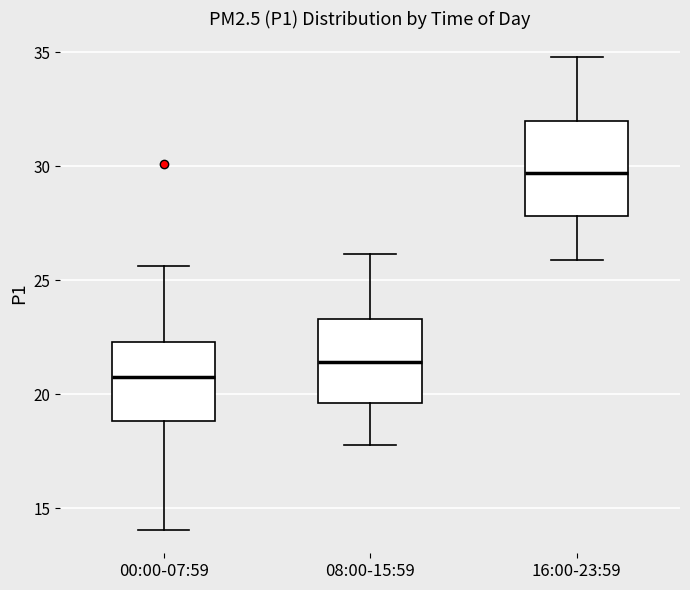

Reading left to right, transcribe this box plot: for each box, give where its median line is, the range the box spans, and where its two whiskers end, as read against the y-axis. The values are not printed on the chart, so give them approximately, as read against the axis.

00:00-07:59: median 21.0, box 19.0 to 22.5, whiskers 14.0 to 25.5
08:00-15:59: median 21.5, box 19.5 to 23.5, whiskers 18.0 to 26.0
16:00-23:59: median 29.5, box 28.0 to 32.0, whiskers 26.0 to 35.0